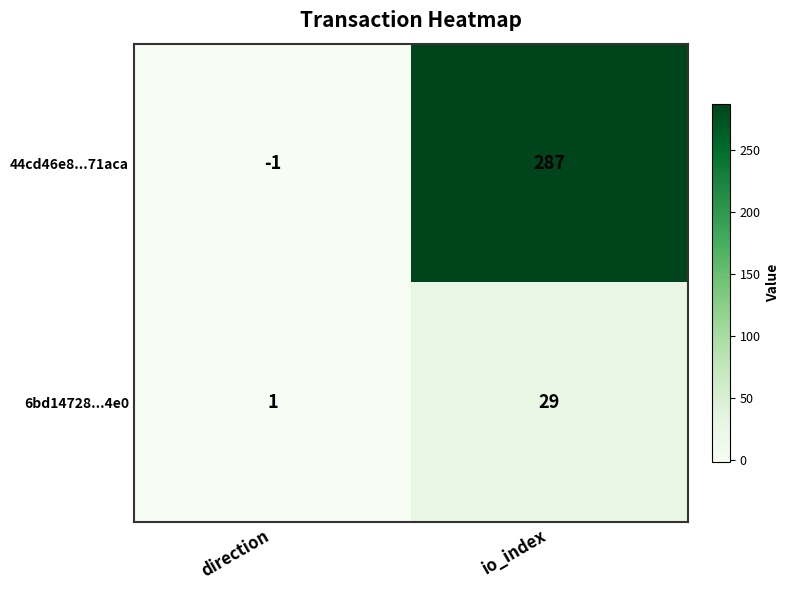

Which category has the lowest value in the 6bd14728...4e0 series?

direction